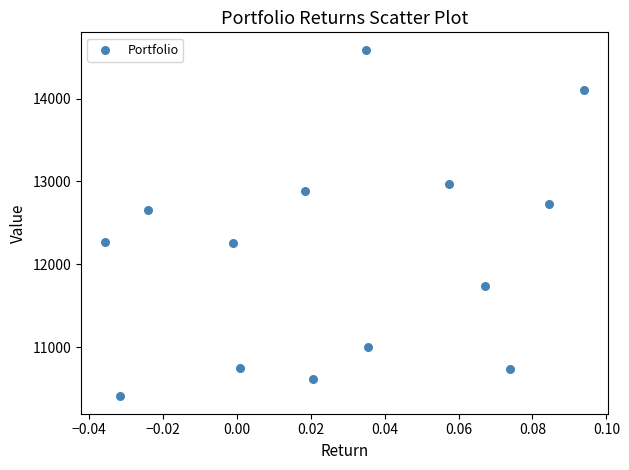

What is the range of Y values (max minus min)?

4183.8